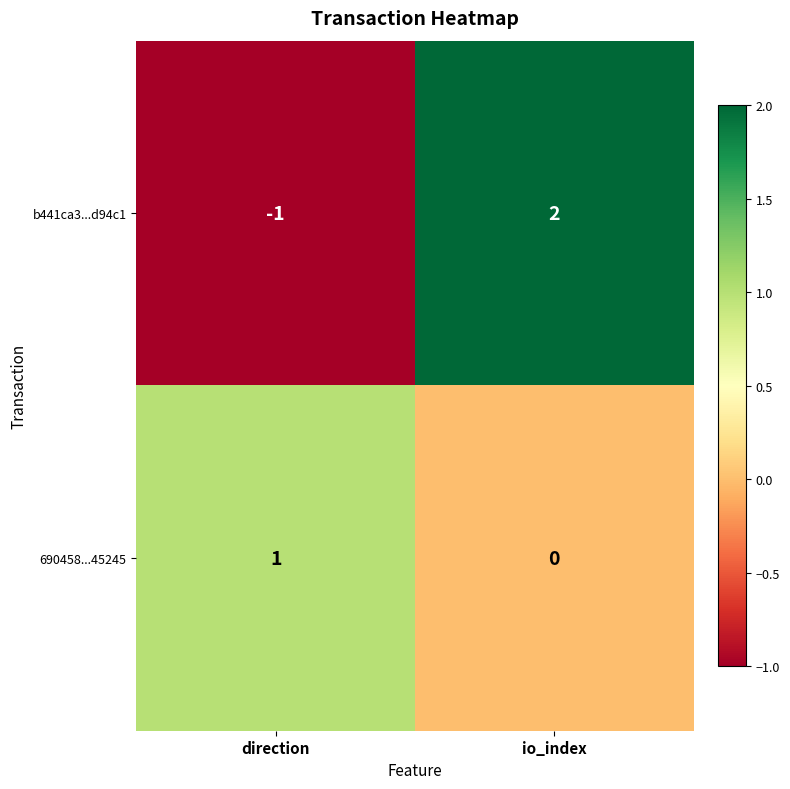

List the series in order of their peak value, lowest first.

690458...45245, b441ca3...d94c1